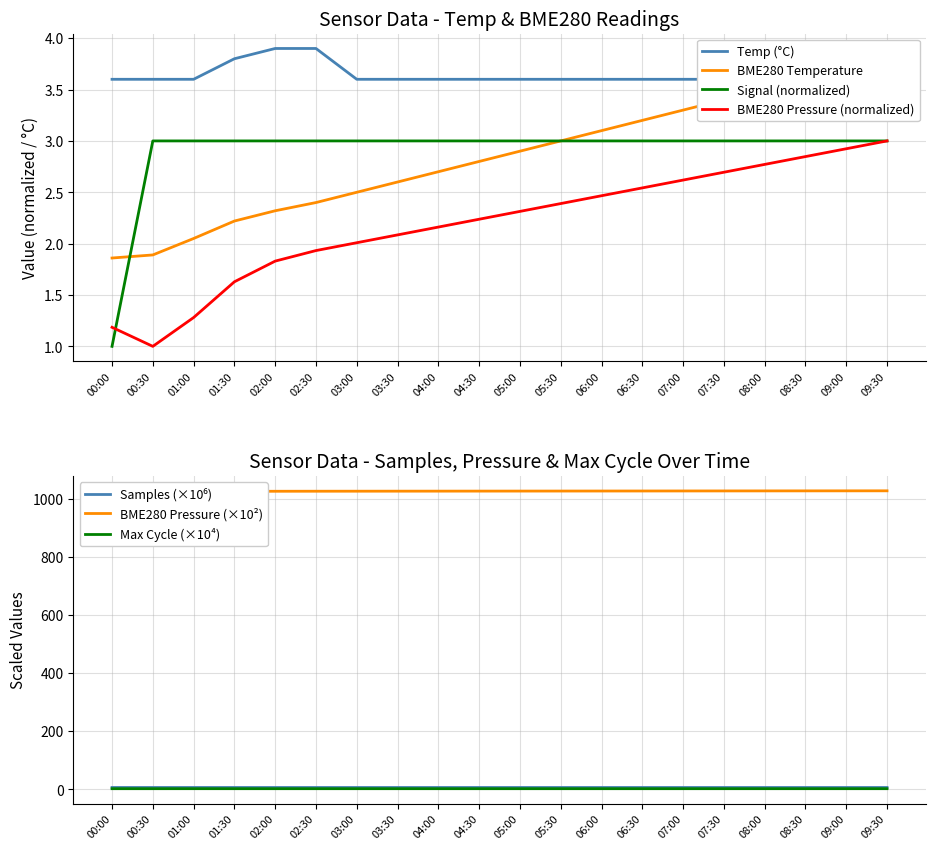

Rank the categories by Temp value from lowest to highest.

00:00, 00:30, 01:00, 03:00, 03:30, 04:00, 04:30, 05:00, 05:30, 06:00, 06:30, 07:00, 07:30, 08:00, 08:30, 09:00, 09:30, 01:30, 02:00, 02:30